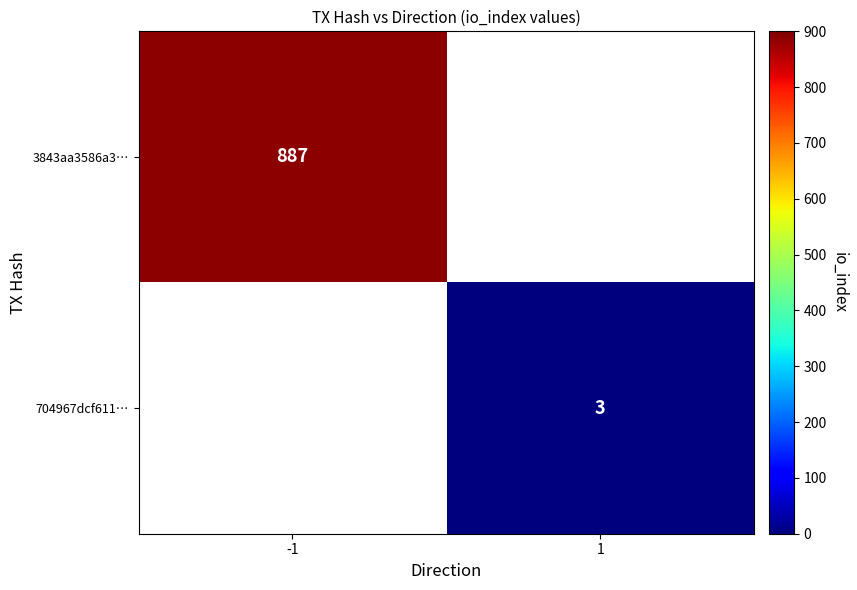

The 3843aa3586a3… series shows 887 at -1. True or false?

True